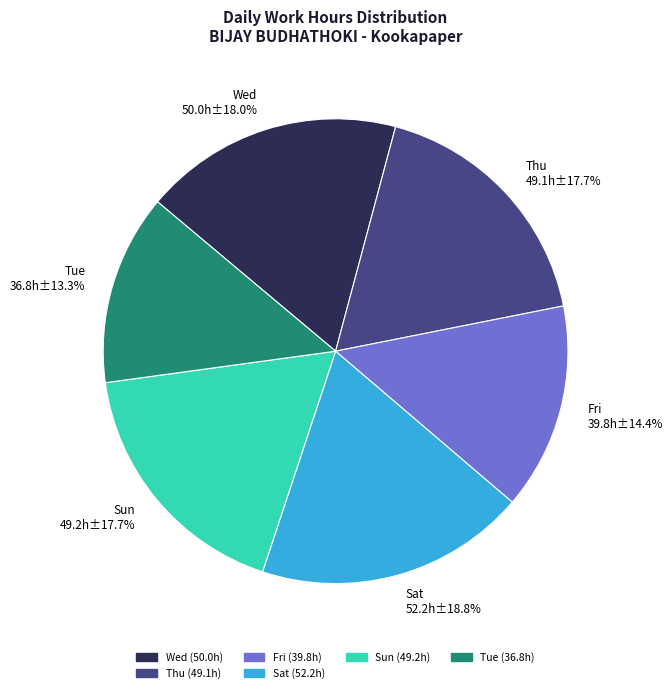

Do Wed and Thu together represent more than half of the pie?

No